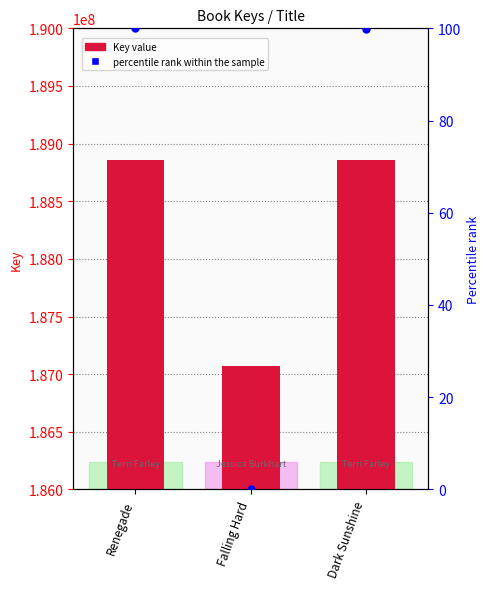

Which series contains the lowest Y value?

percentile rank within the sample